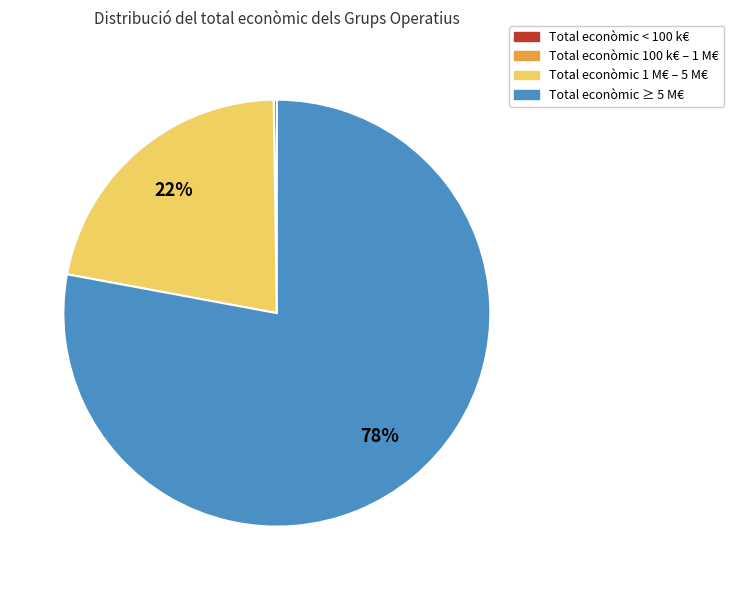

Is there a majority slice in this chart?

Yes